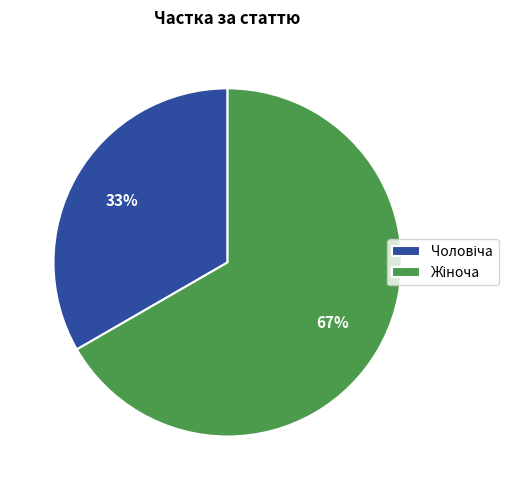

Is there any slice that represents more than half of the pie?

Yes